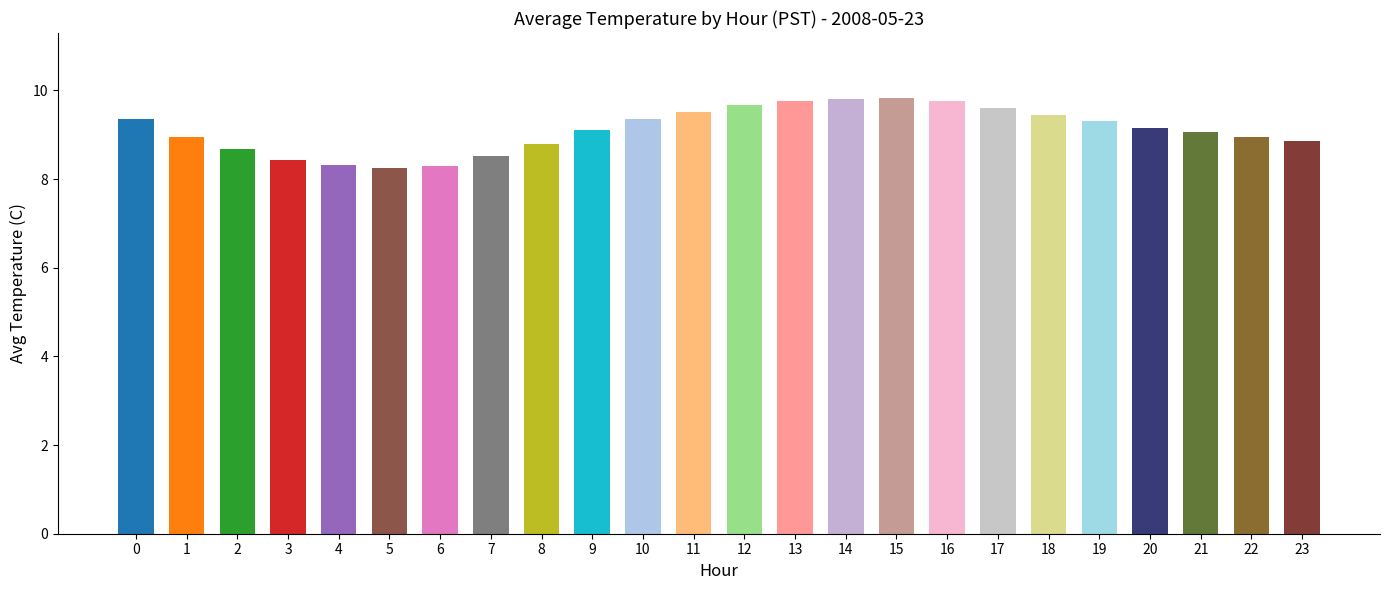

What is the value of the 21st bar from the left?

9.2